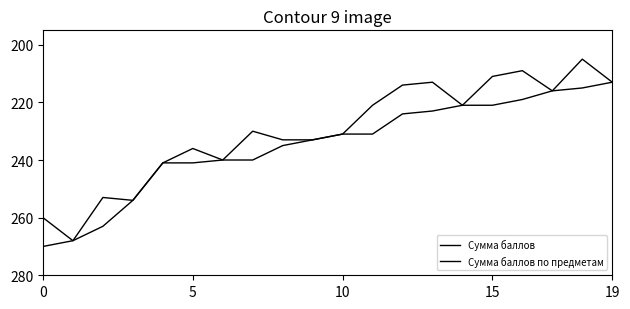

Does the chart display data point markers on the line(s)?

No